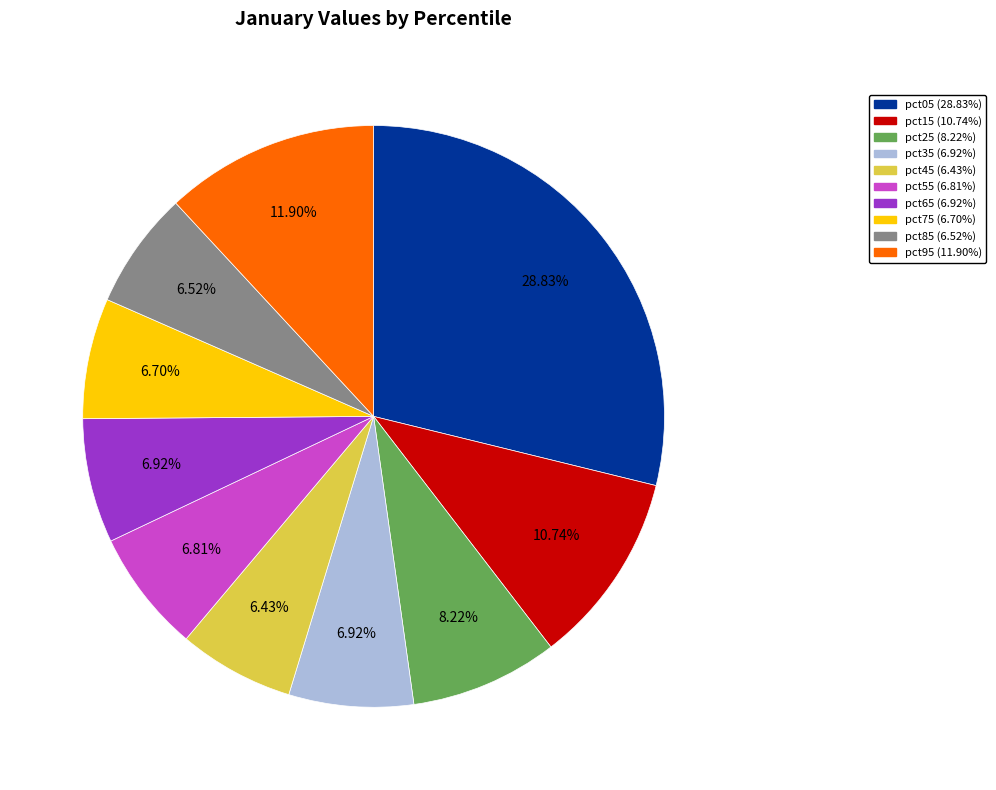

What is the total percentage of pct25 and pct95?

20.1%